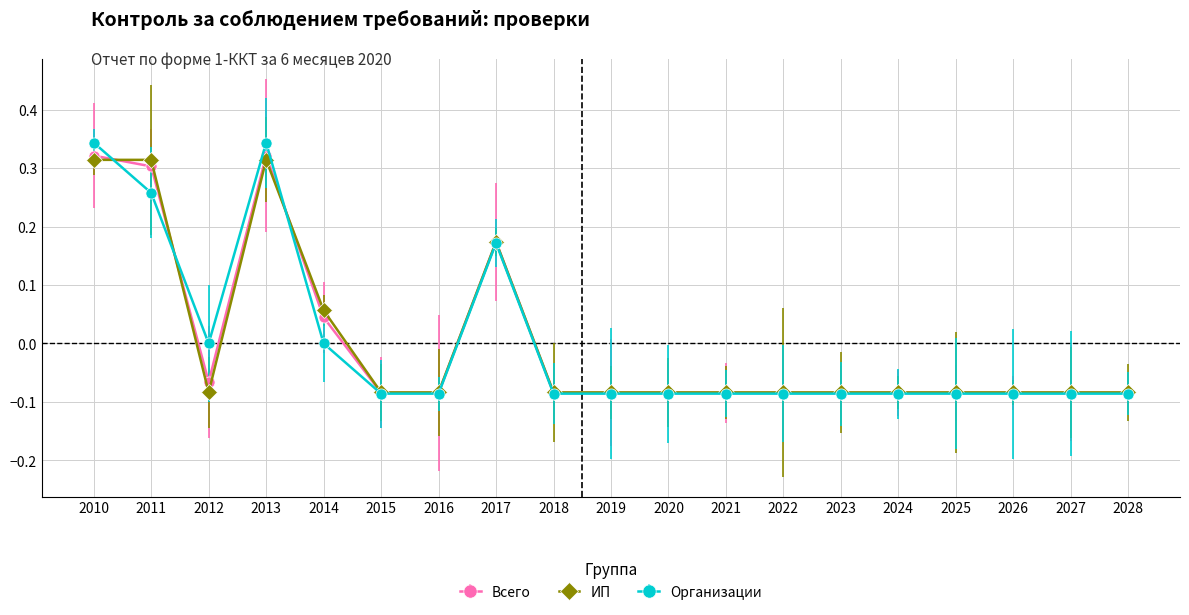

How many lines are shown in the chart?

3